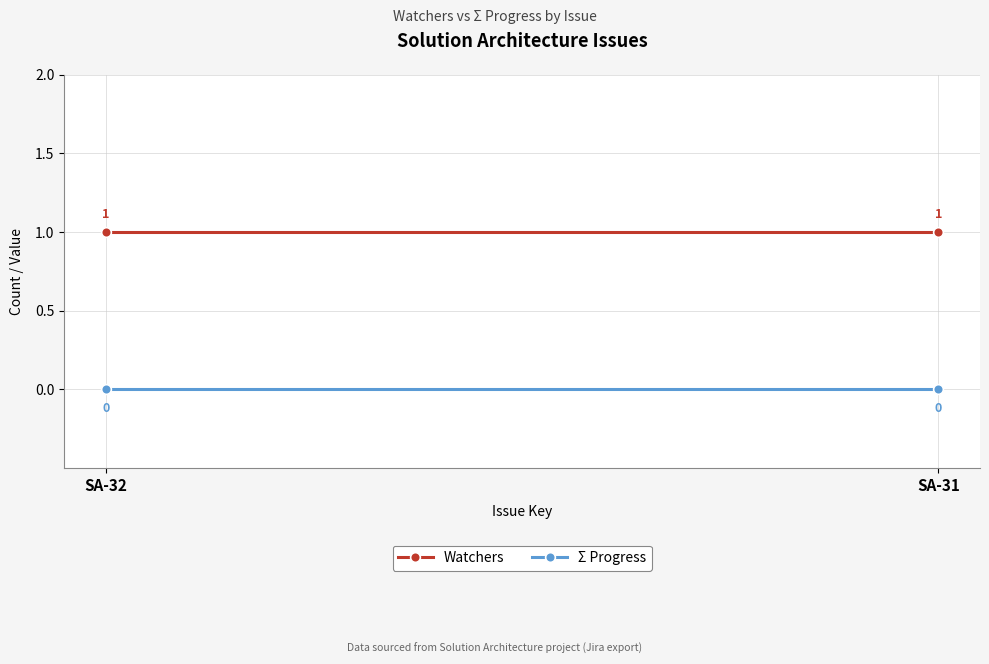

What are all the series names shown in the legend?

Watchers, Σ Progress